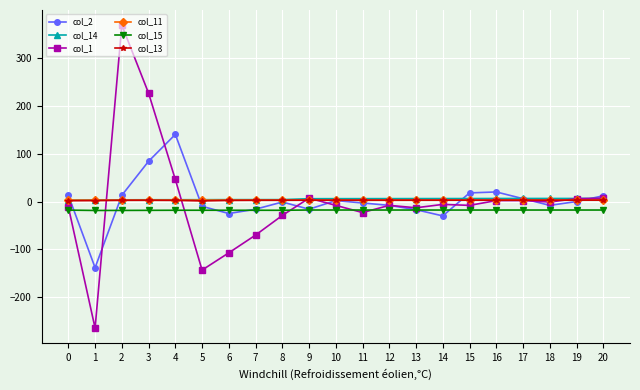

True or false: col_15 has more than 1 points higher than both neighbors.

True